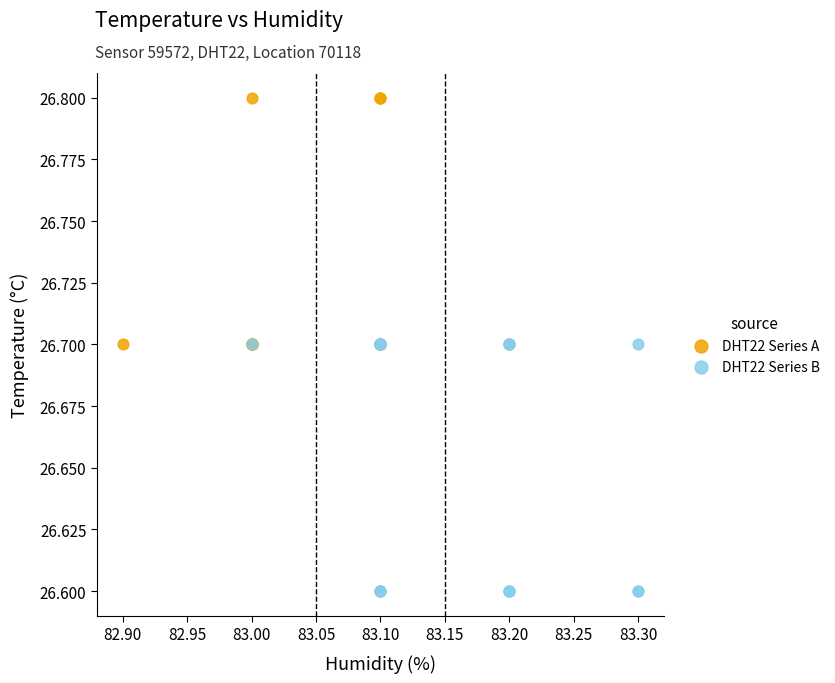

Which series reaches the maximum Y coordinate?

DHT22 Series A